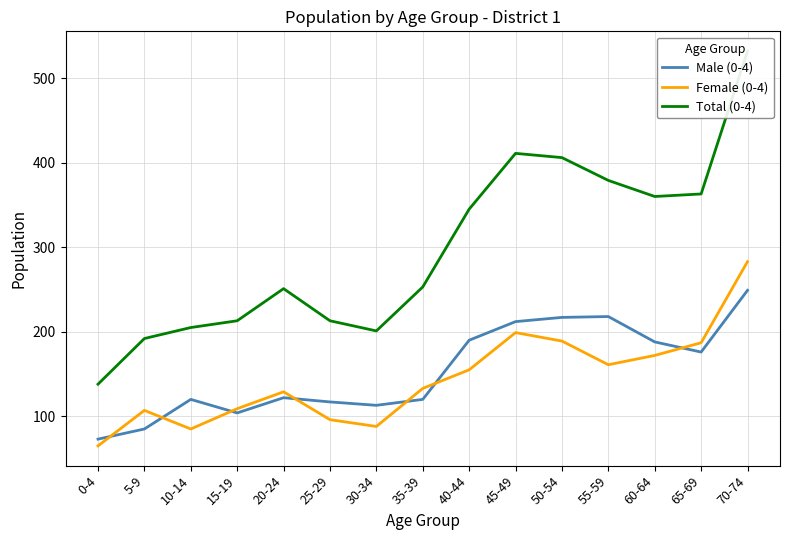

Where is Total (0-4) nearest to the value 335?

40-44